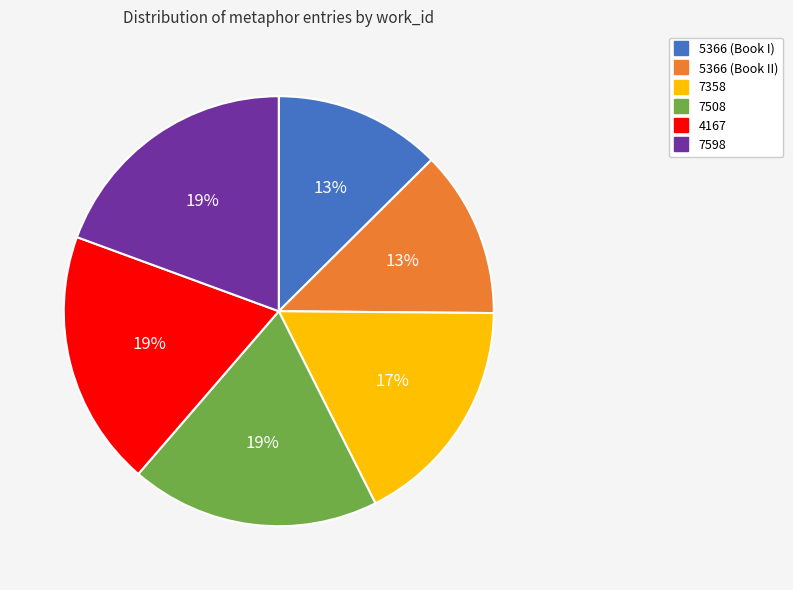

Combined, do 7598 and 5366 (Book I) account for over 50%?

No